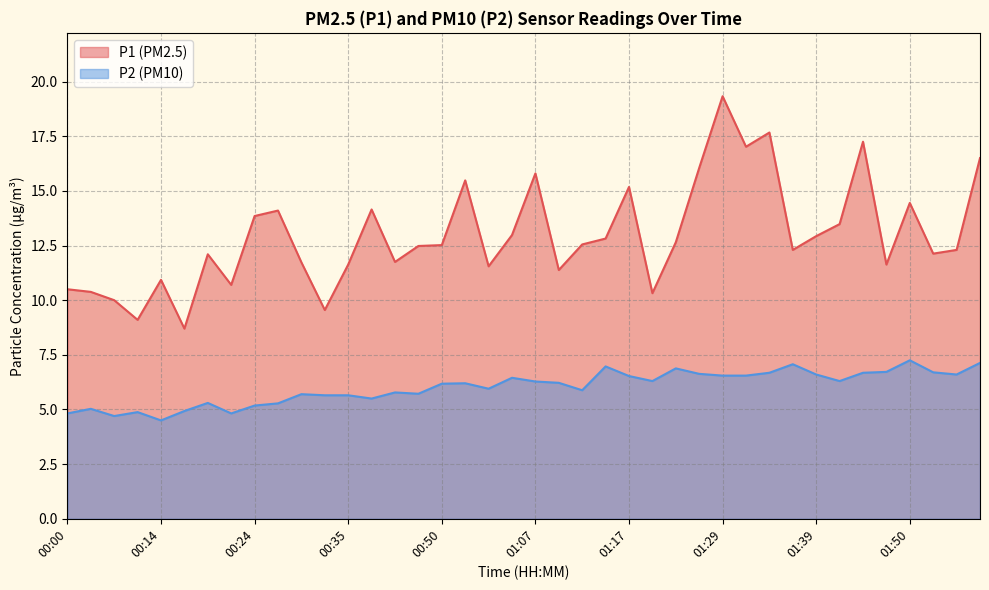

What is the label of the 35th point from the right?

00:17